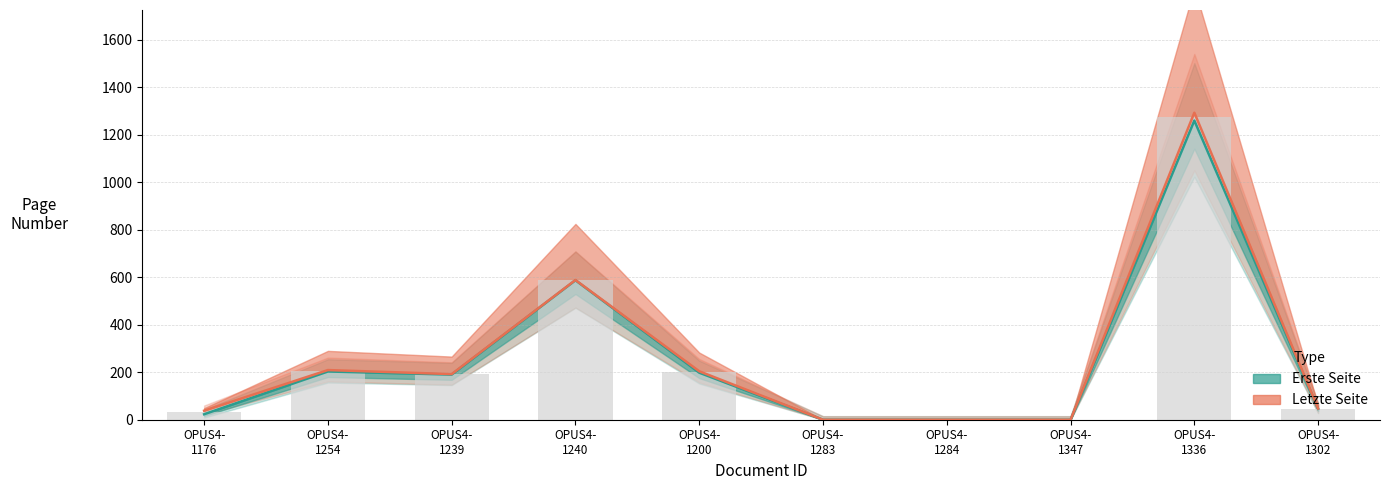

Which has a higher value, OPUS4- 1176 or OPUS4- 1200?

OPUS4- 1200